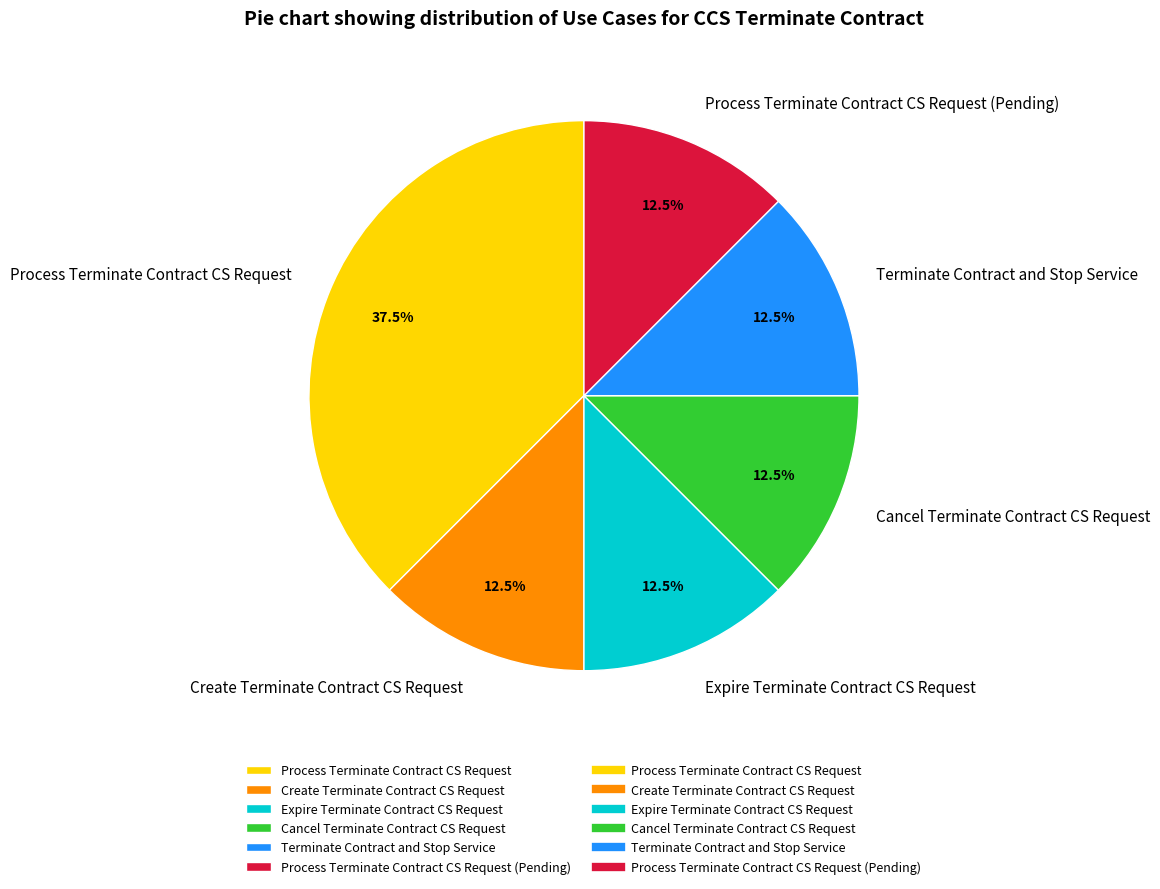

Is the sum of Cancel Terminate Contract CS Request and Expire Terminate Contract CS Request greater than half?

No